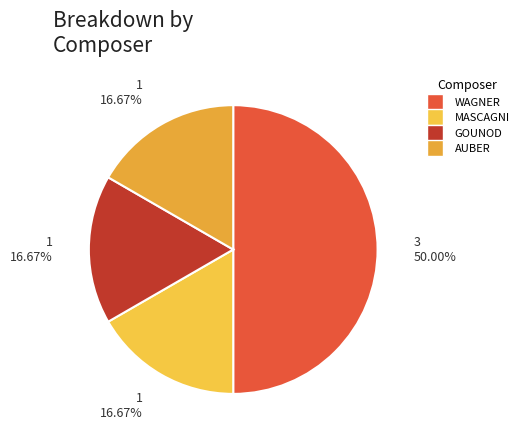

Which slice is the smallest?

MASCAGNI